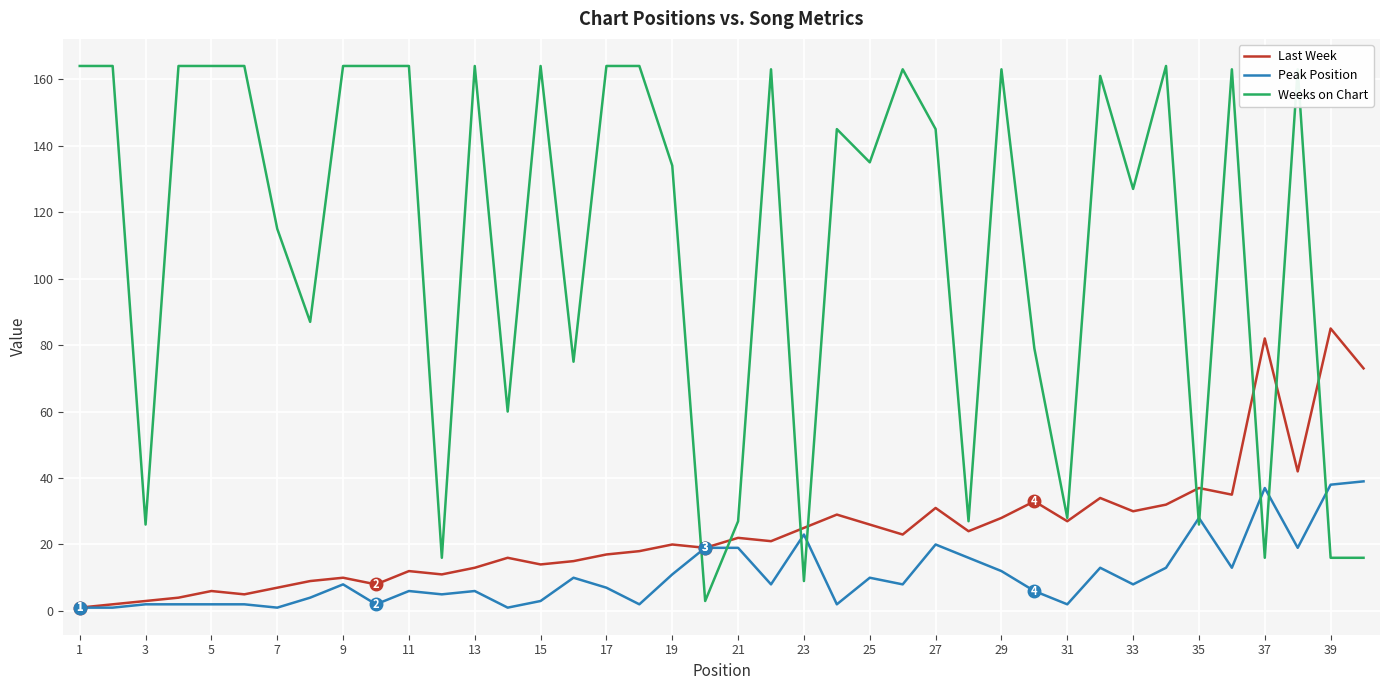

Rank the series by their maximum value, from lowest to highest.

Peak Position, Last Week, Weeks on Chart